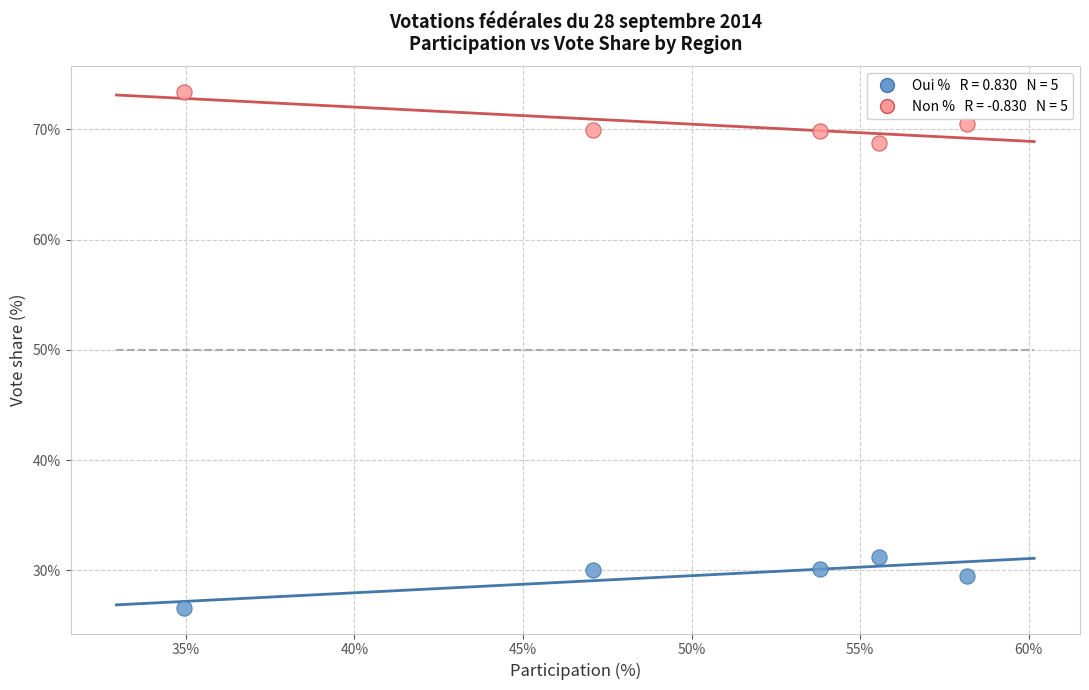

Across all data points, what is the range of X values (max minus min)?

23.2